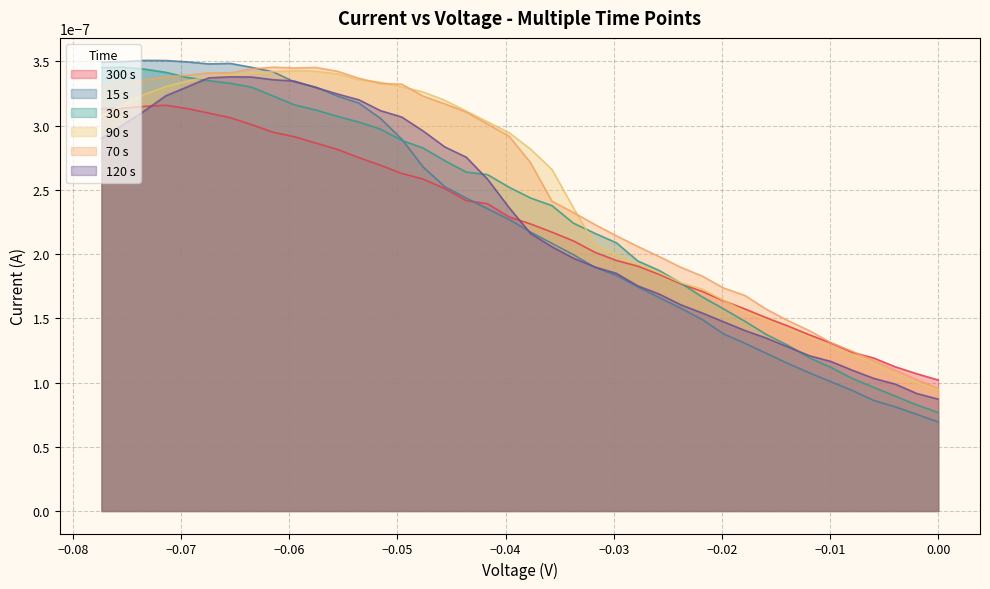

True or false: 30 s and 300 s intersect in this chart.

True